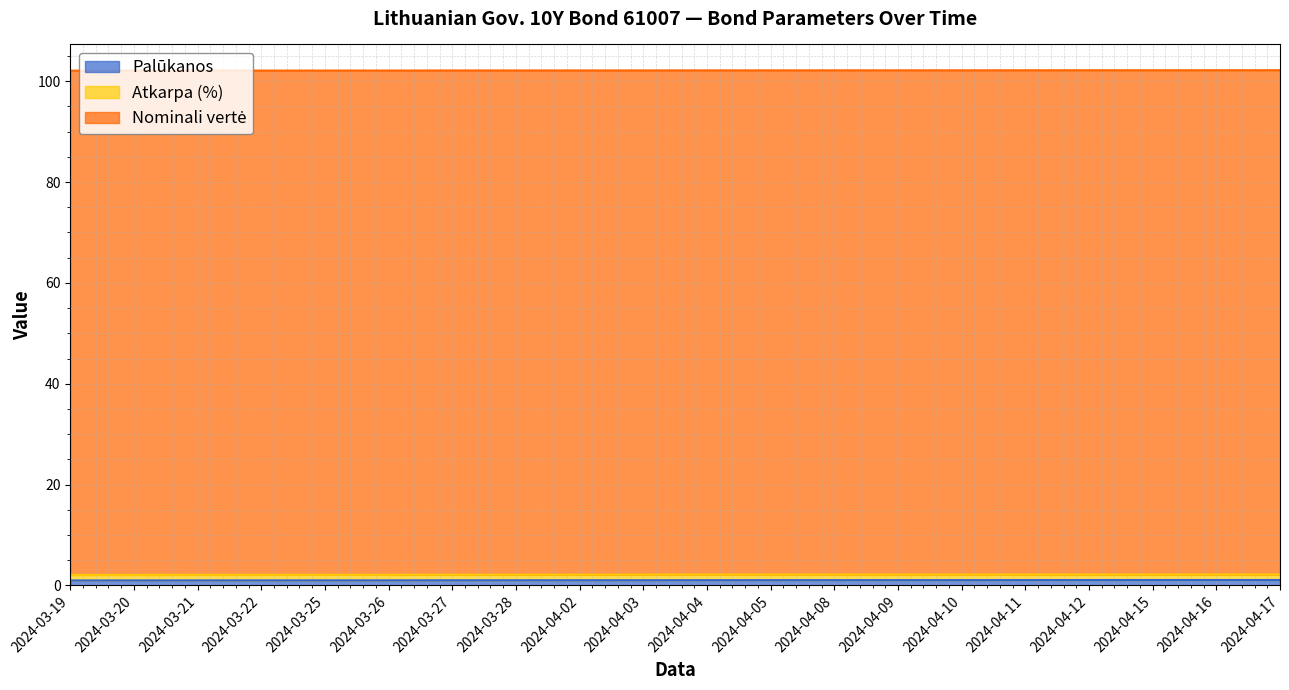

Which has a higher value, 2024-04-02 or 2024-04-10?

2024-04-10